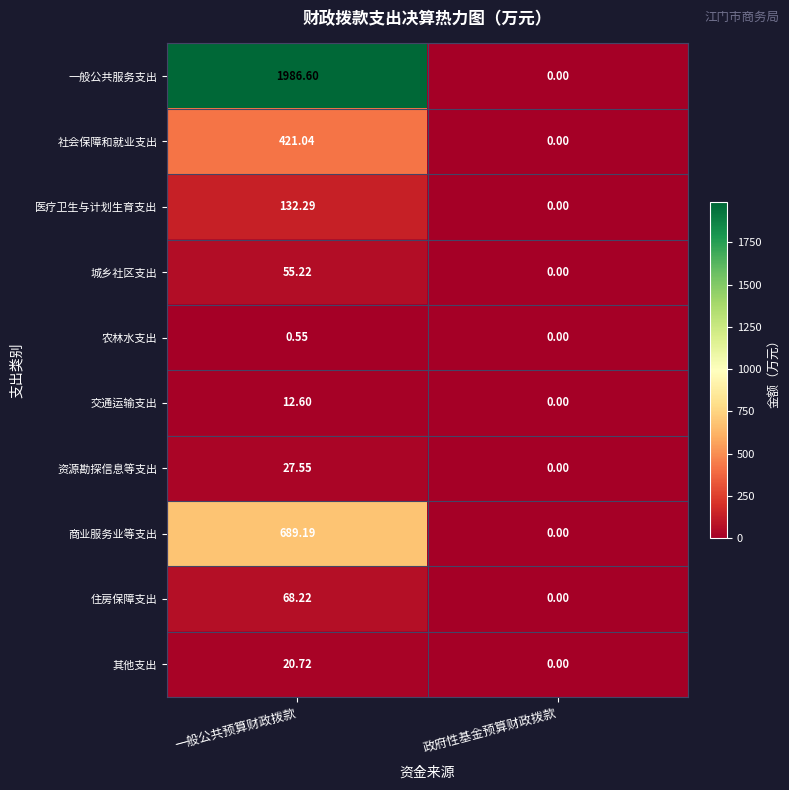

List the labels in order of 商业服务业等支出 value, smallest first.

政府性基金预算财政拨款, 一般公共预算财政拨款